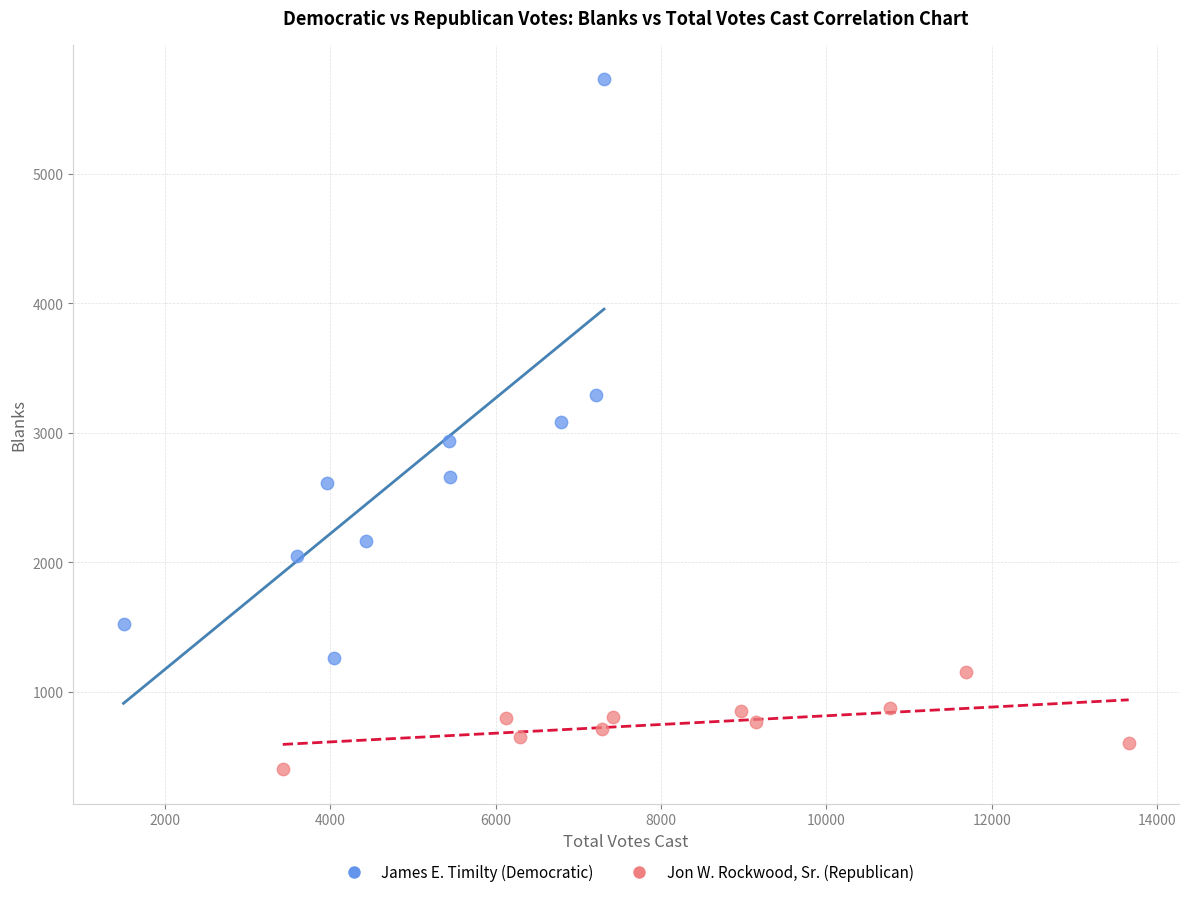

Which series reaches the maximum Y coordinate?

James E. Timilty (Democratic)